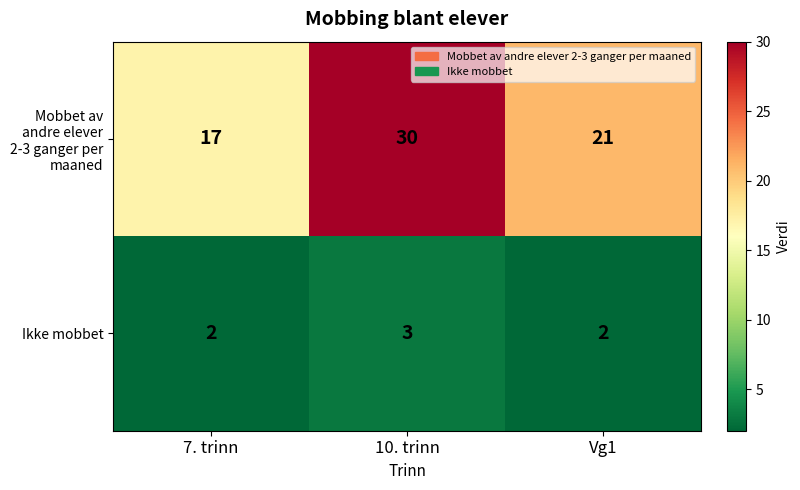

Rank the series by their average value, from lowest to highest.

Ikke mobbet, Mobbet av andre elever 2-3 ganger per maaned